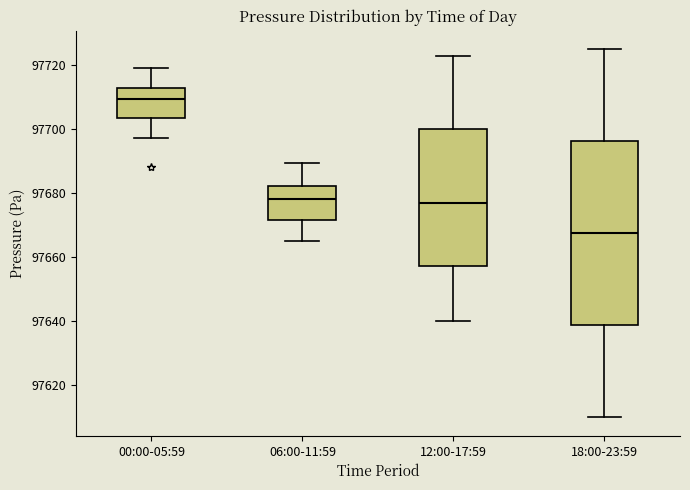

Reading left to right, transcribe this box plot: for each box, give where its median line is, the range the box spans, and where its two whiskers end, as read against the y-axis. The values are not printed on the chart, so give them approximately, as read against the axis.

00:00-05:59: median 97710, box 97704 to 97712, whiskers 97698 to 97720
06:00-11:59: median 97678, box 97672 to 97682, whiskers 97666 to 97690
12:00-17:59: median 97678, box 97658 to 97700, whiskers 97640 to 97724
18:00-23:59: median 97668, box 97638 to 97696, whiskers 97610 to 97726